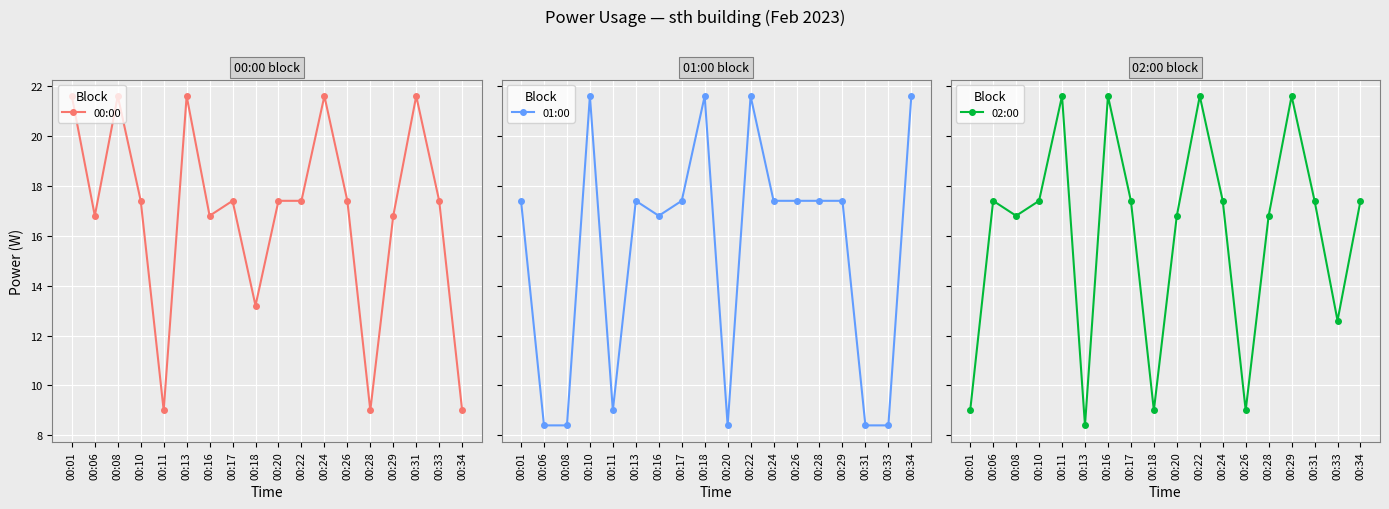

The value of 00:00 at 00:10 is 17.4. True or false?

True